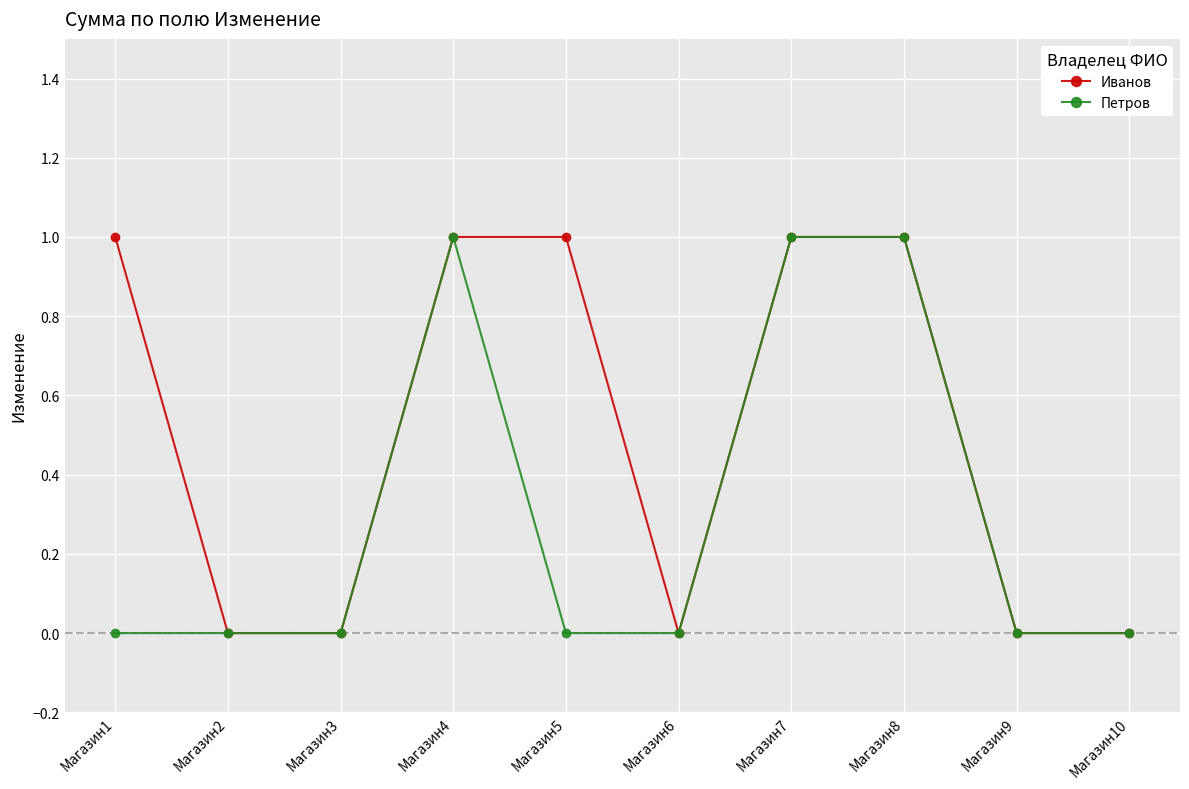

Which series has the largest total across all categories?

Иванов